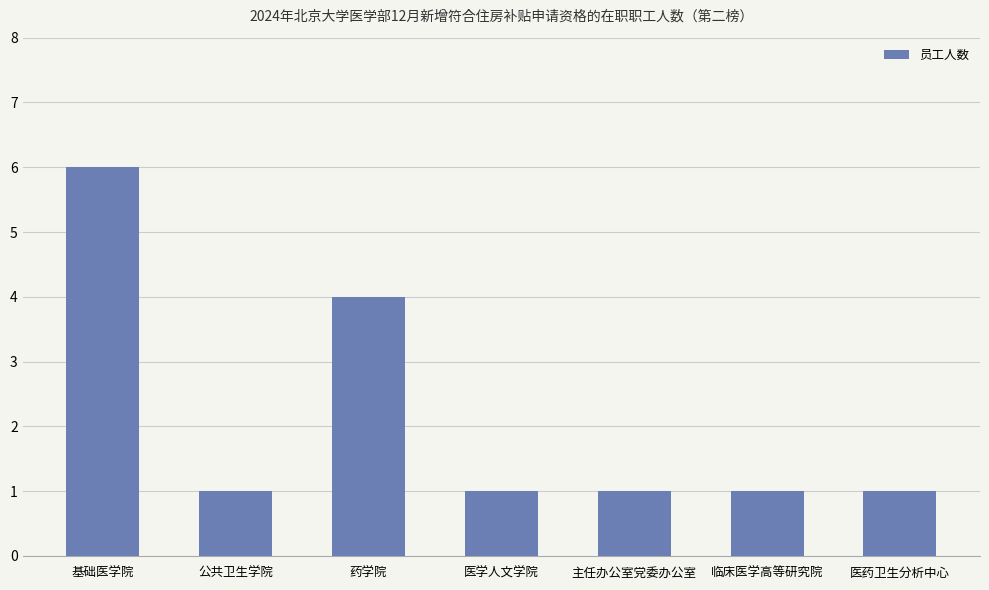

What is the sum of all values?

15